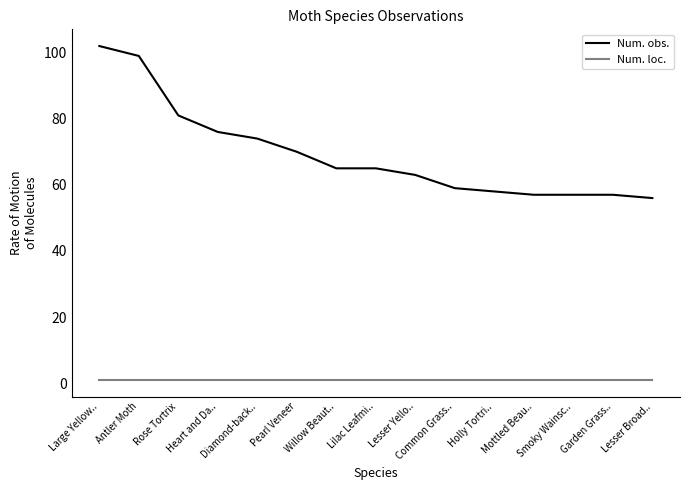

What is the difference between the maximum and minimum values in the Num. obs. series?

46